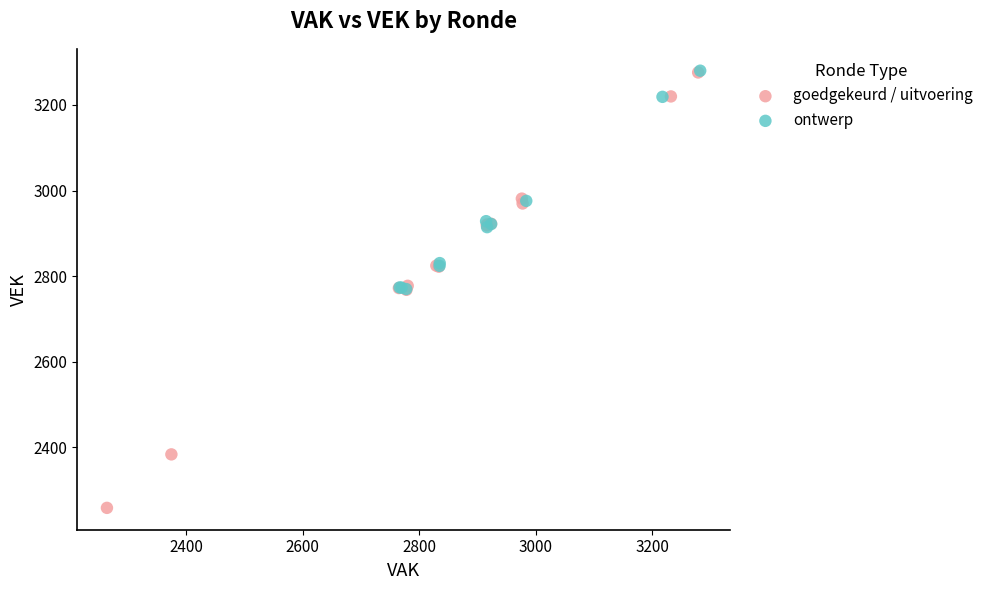

Which series contains the lowest Y value?

goedgekeurd / uitvoering